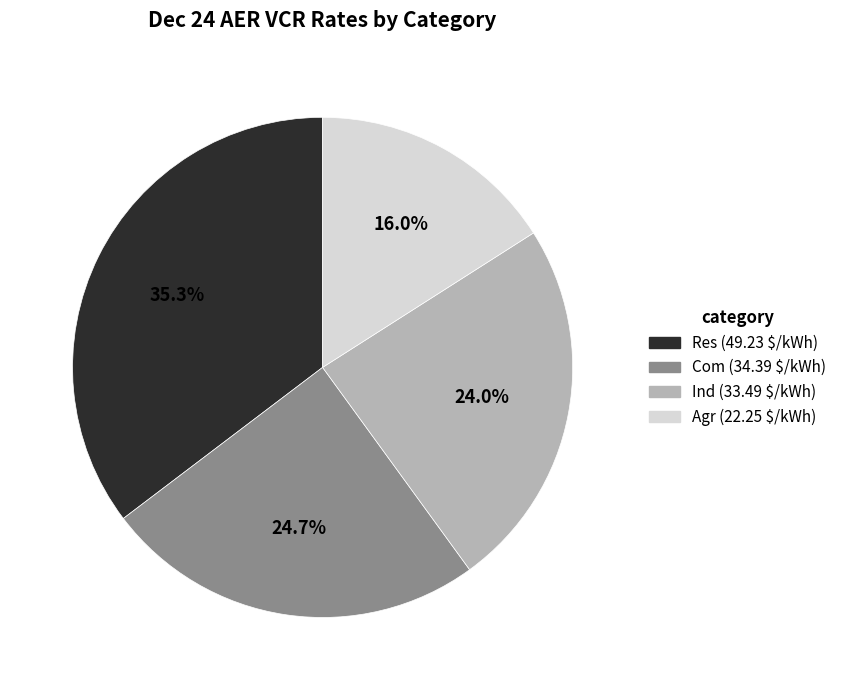

To the nearest percent, what is the difference between the largest and smallest slice percentages?

19%